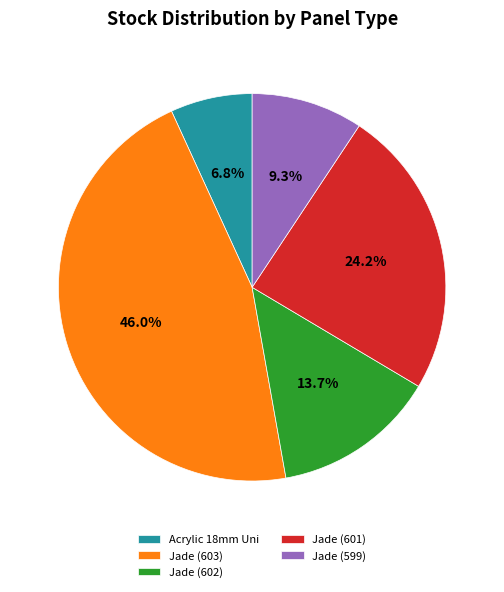

Count the number of slices in the pie.

5